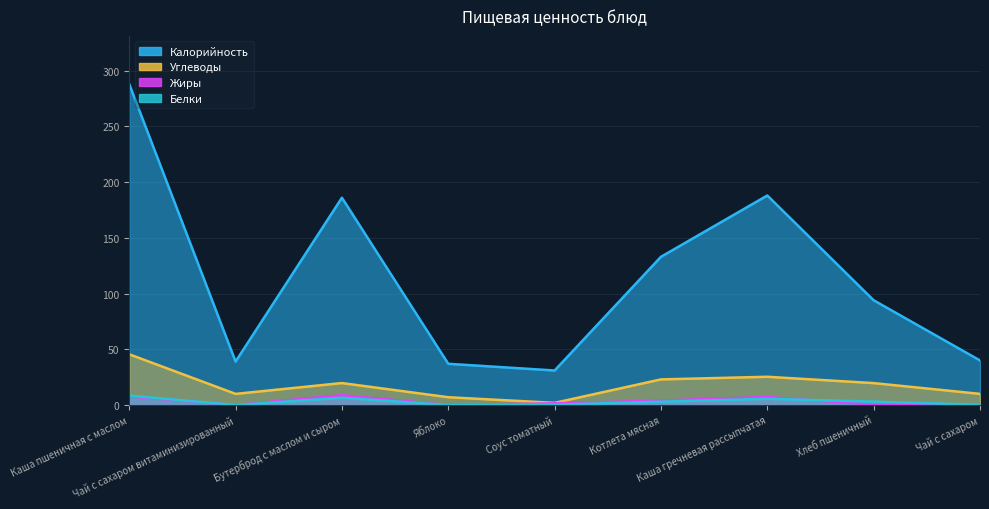

How many lines are shown in the chart?

4